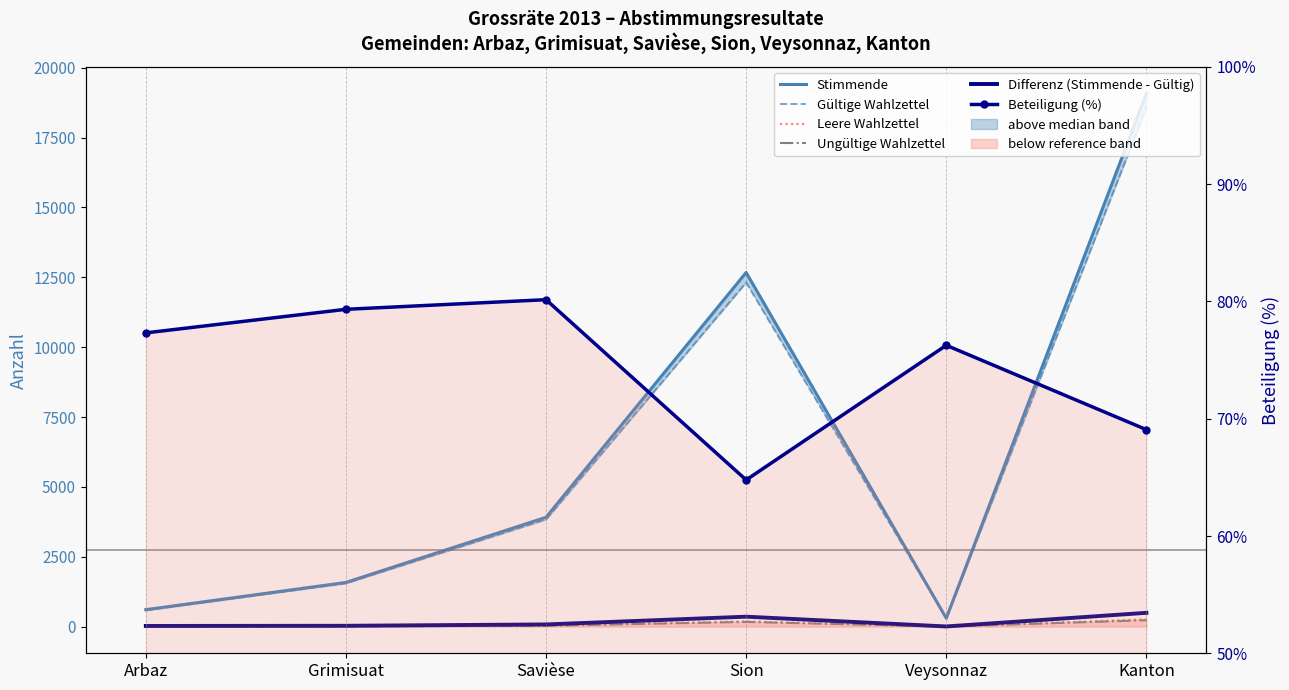

What is the maximum value for Differenz (Stimmende - Gültig)?

494.0